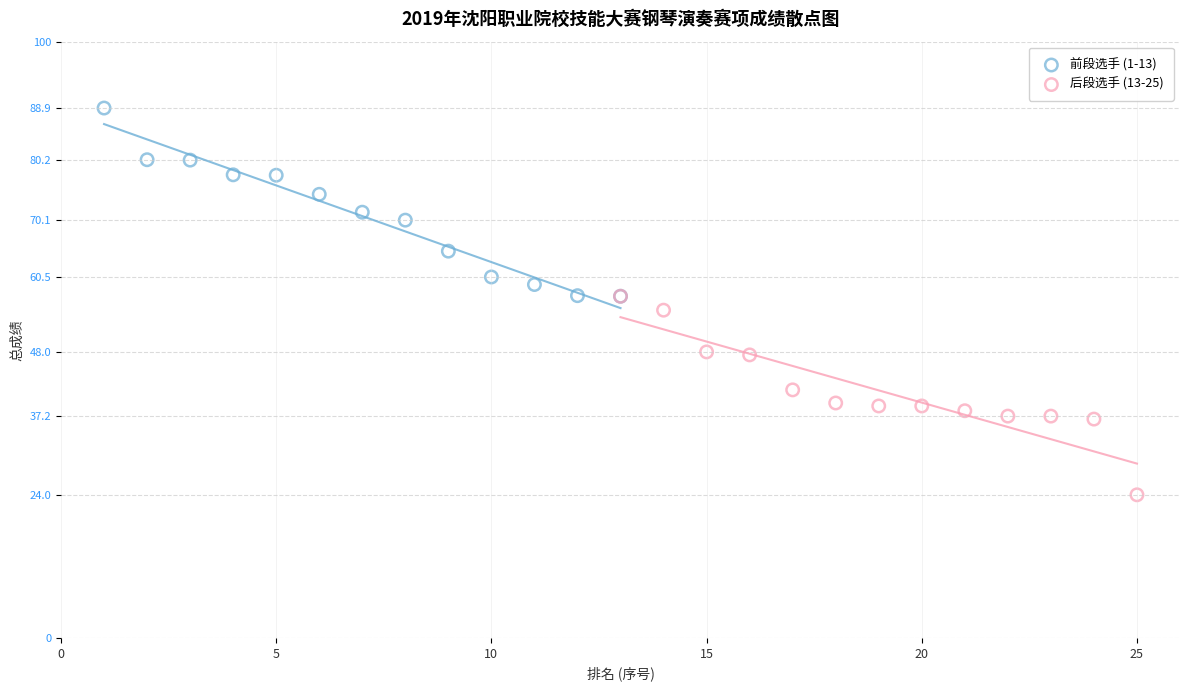

Which series has the largest Y range (max minus min)?

后段选手 (13-25)